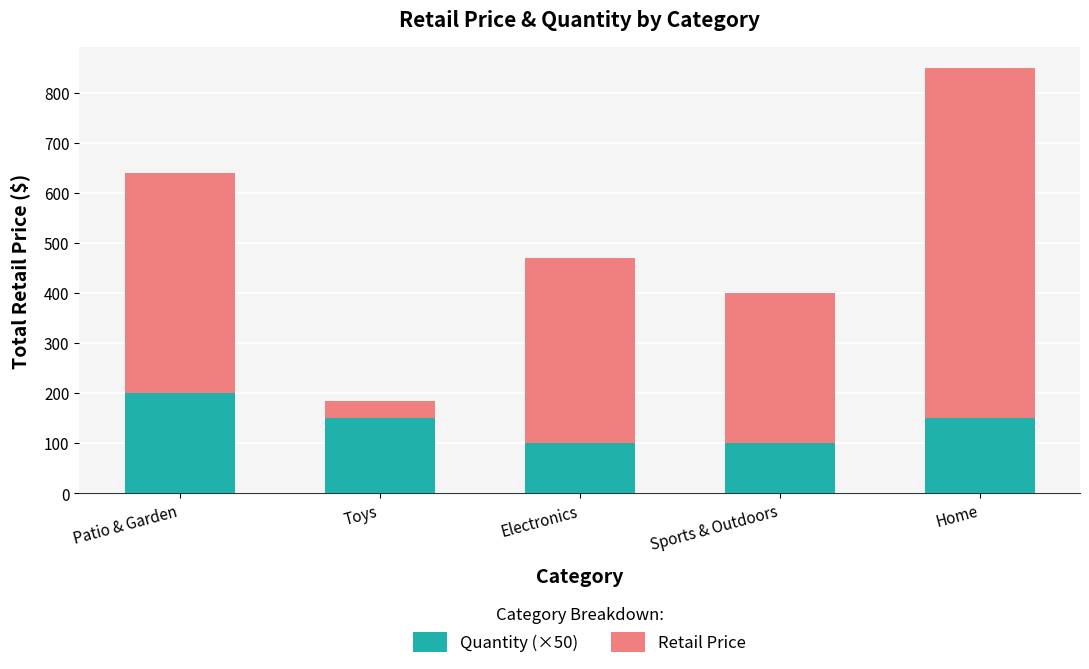

At which label does Quantity (×50) reach its peak?

Patio & Garden